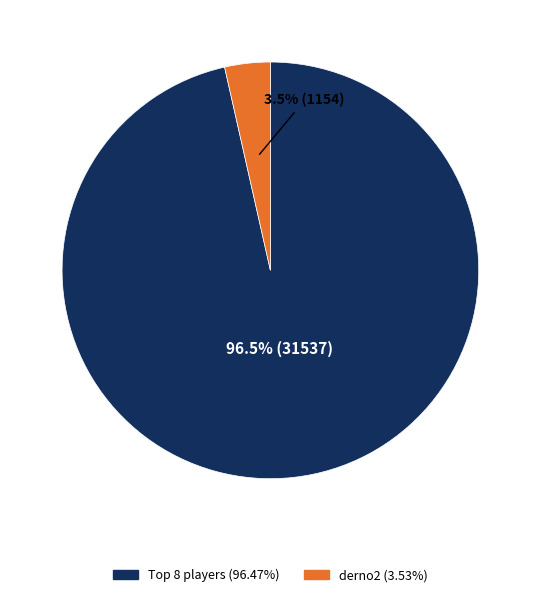

Is there a majority slice in this chart?

Yes